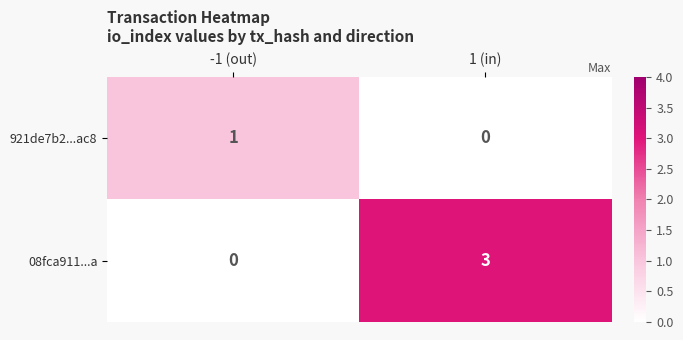

True or false: 08fca911...a has a value of 4 at 1 (in).

False